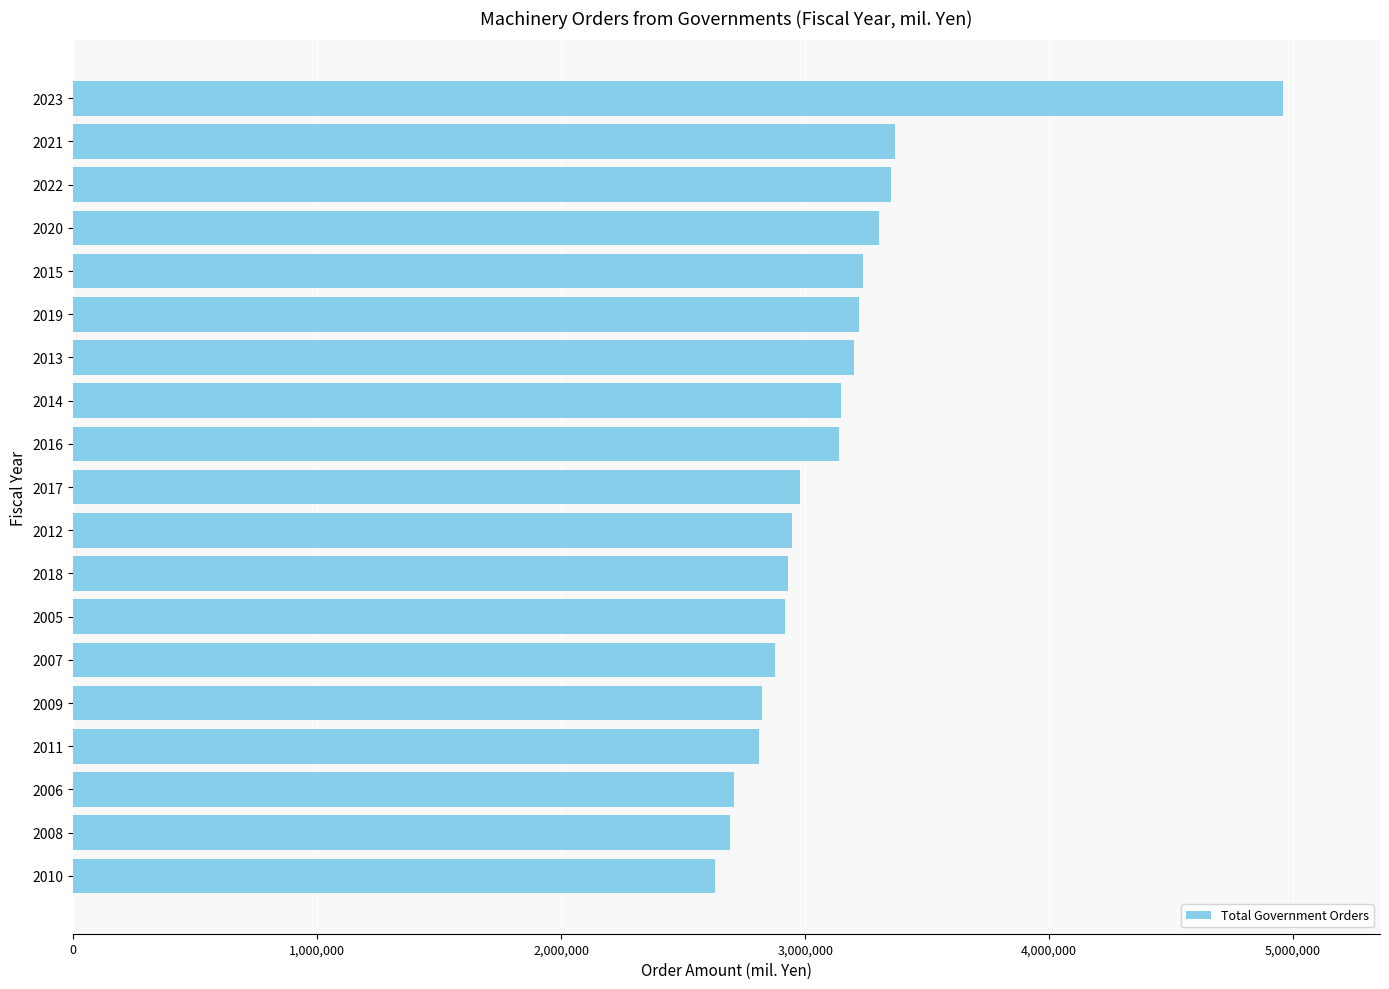

Does the chart contain stacked bars?

No